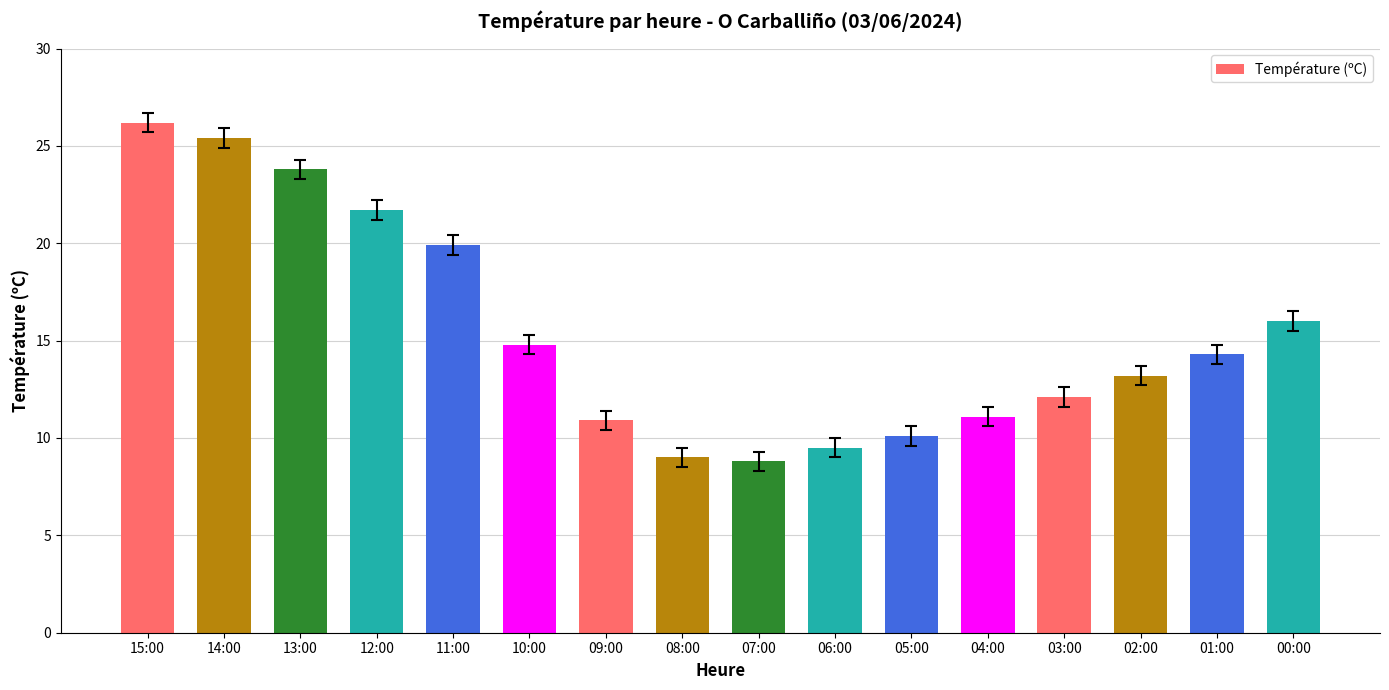

What is the sum of the values at 04:00 and 09:00?

22.0